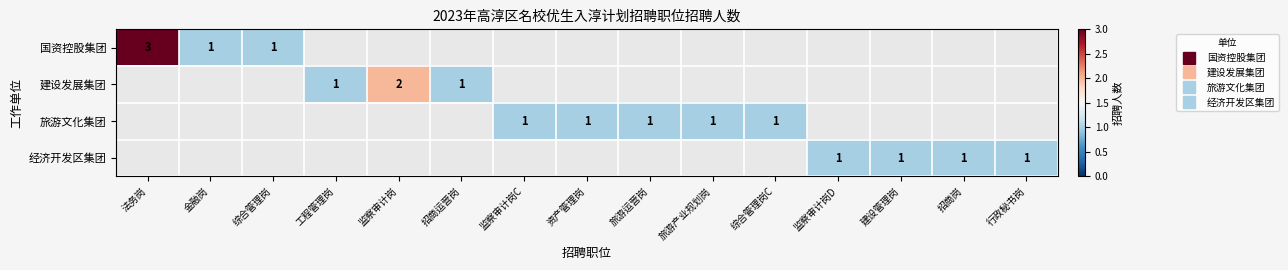

What is the minimum value shown in the chart?

1.0